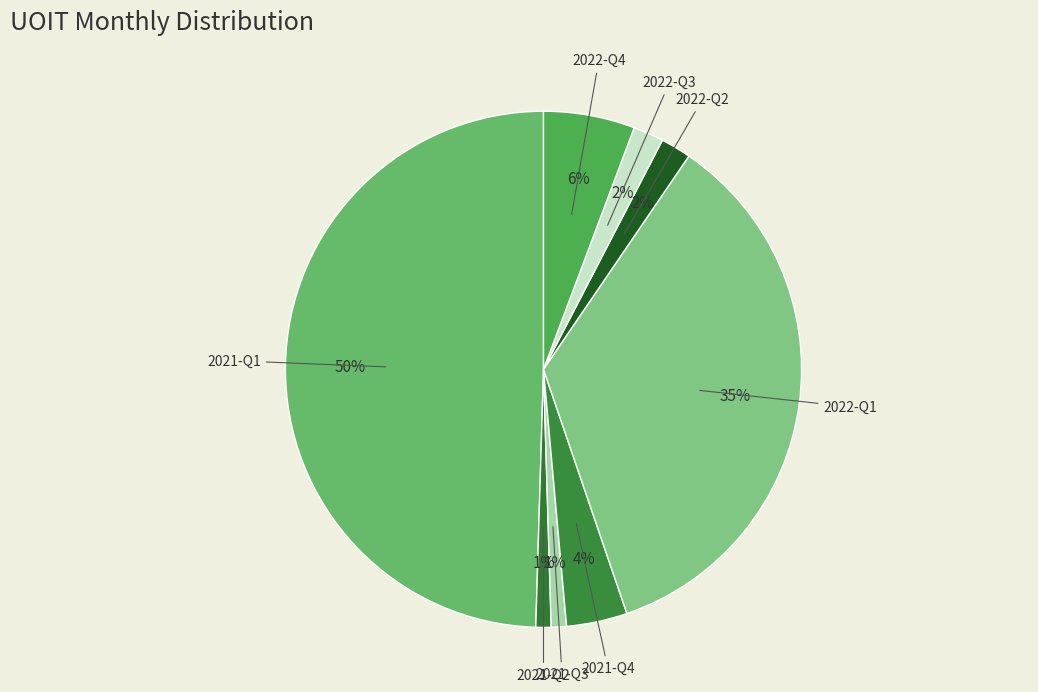

To the nearest percent, what is the difference between the 2021-Q1 and 2021-Q2 slice percentages?

49%